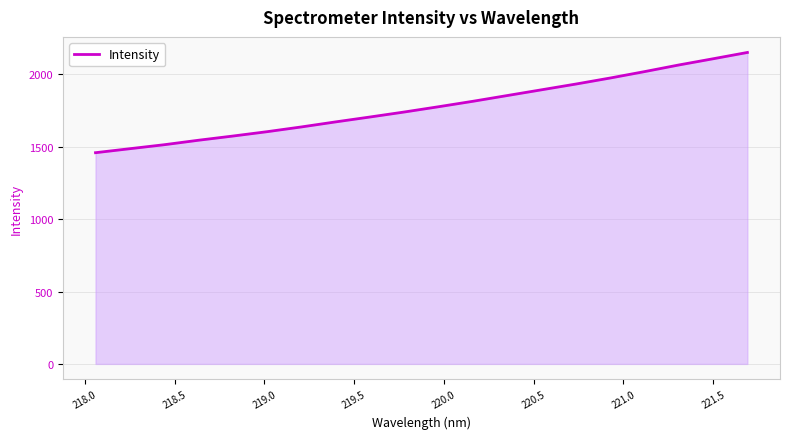

True or false: the data has more than 2 interior local peaks.

False